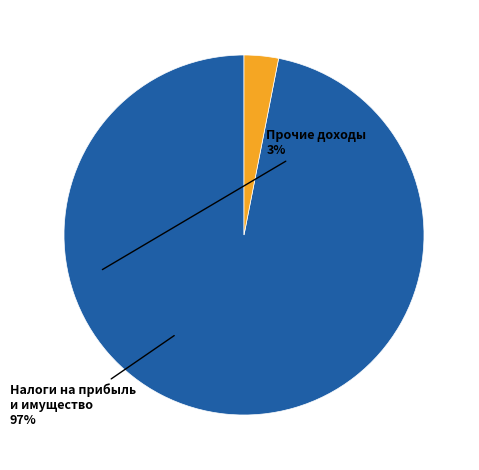

Does any single category account for the majority?

Yes